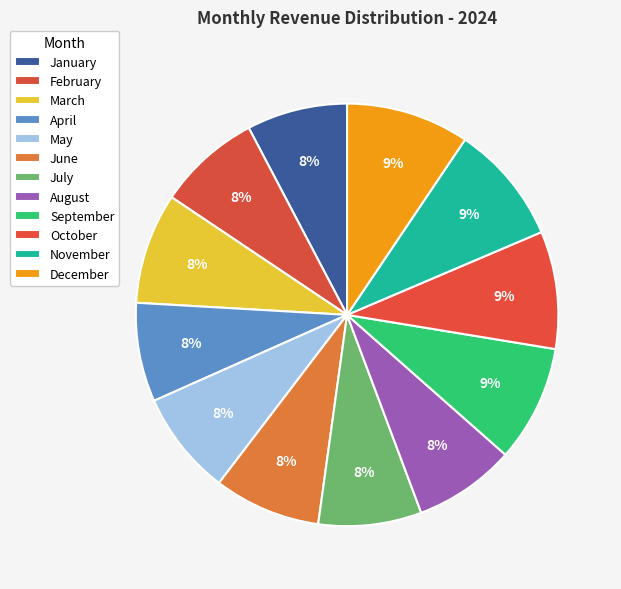

How many segments does this pie chart have?

12